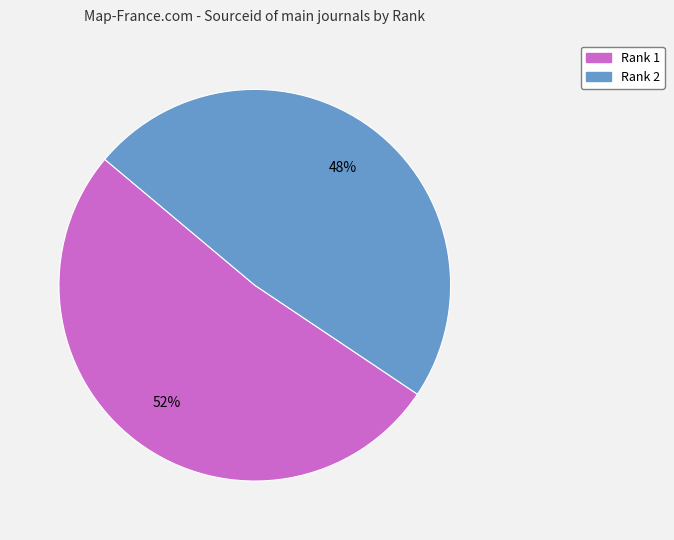

Does Rank 2 represent more than half of the total?

No